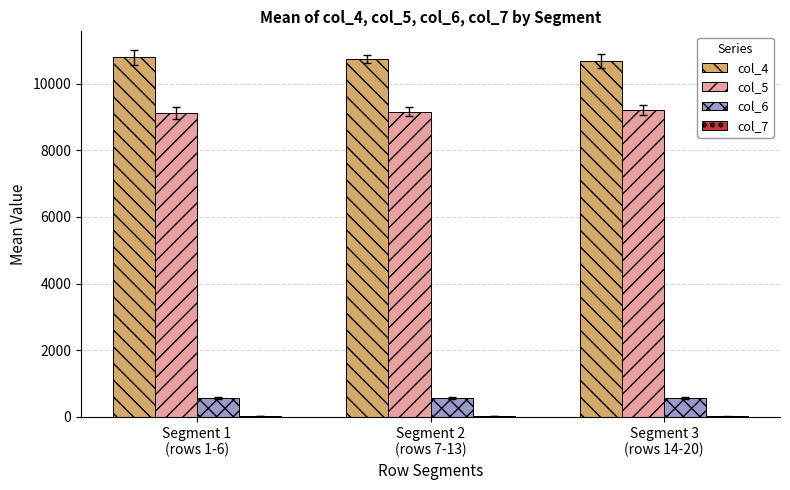

What is the sum of all col_5 values?

27484.3